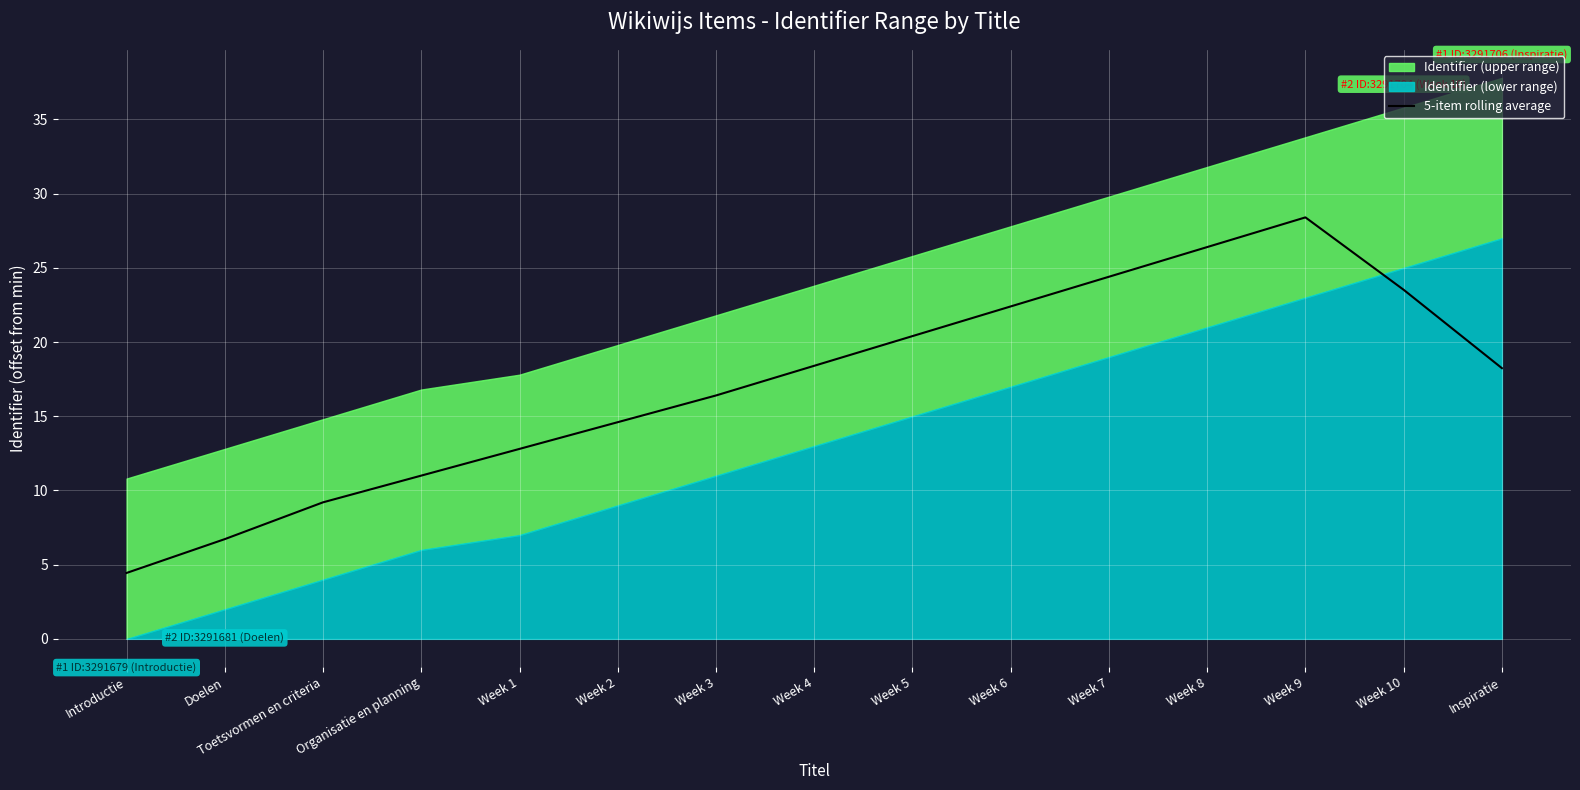

True or false: 5-item rolling average has a value of 22.4 at Week 6.

True